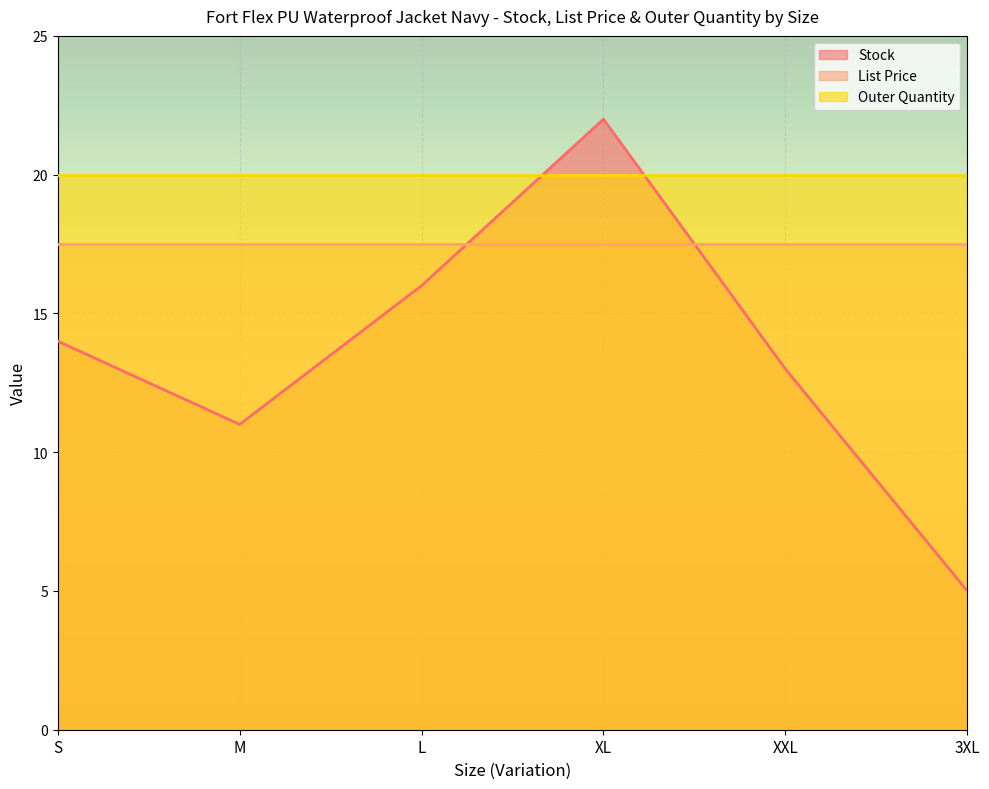

Which series has the largest total across all categories?

Outer Quantity